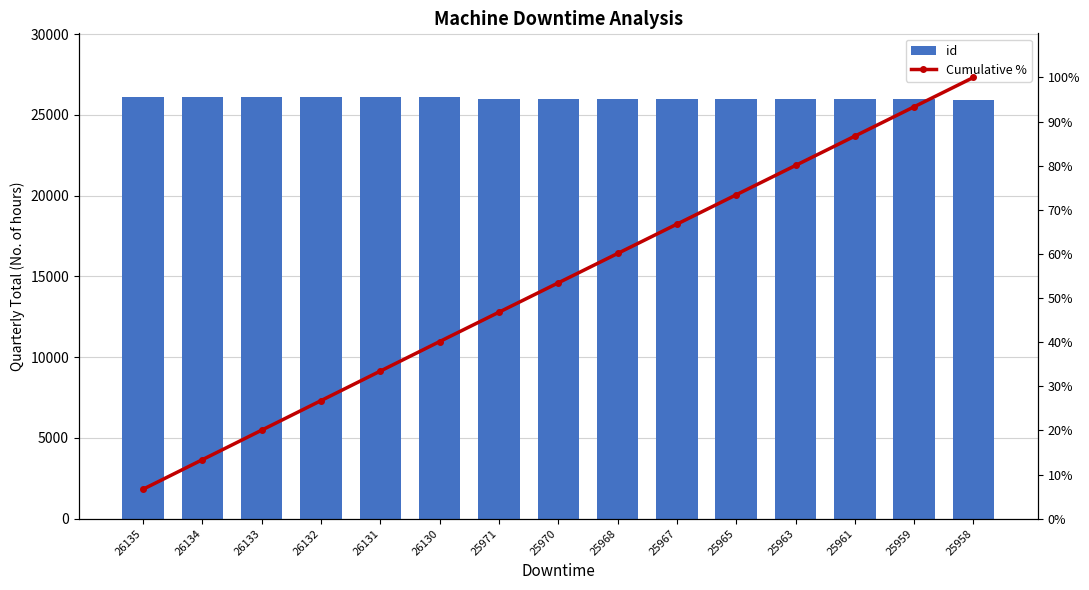

Which label corresponds to the smallest value in the chart?

26135